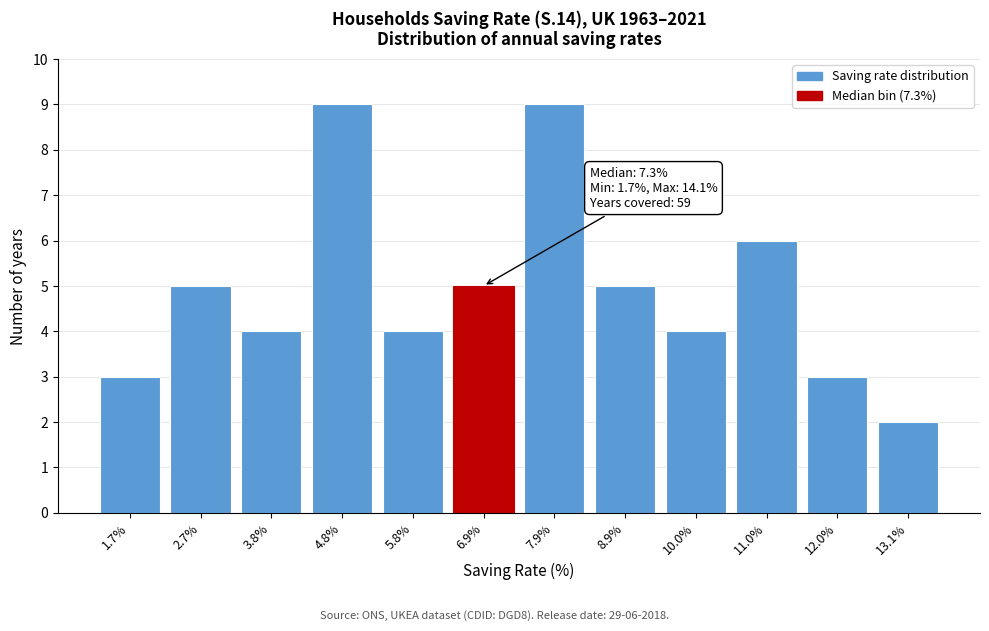

Reading right to left, transcribe all the data shown in this chart.

2	3	6	4	5	9	5	4	9	4	5	3